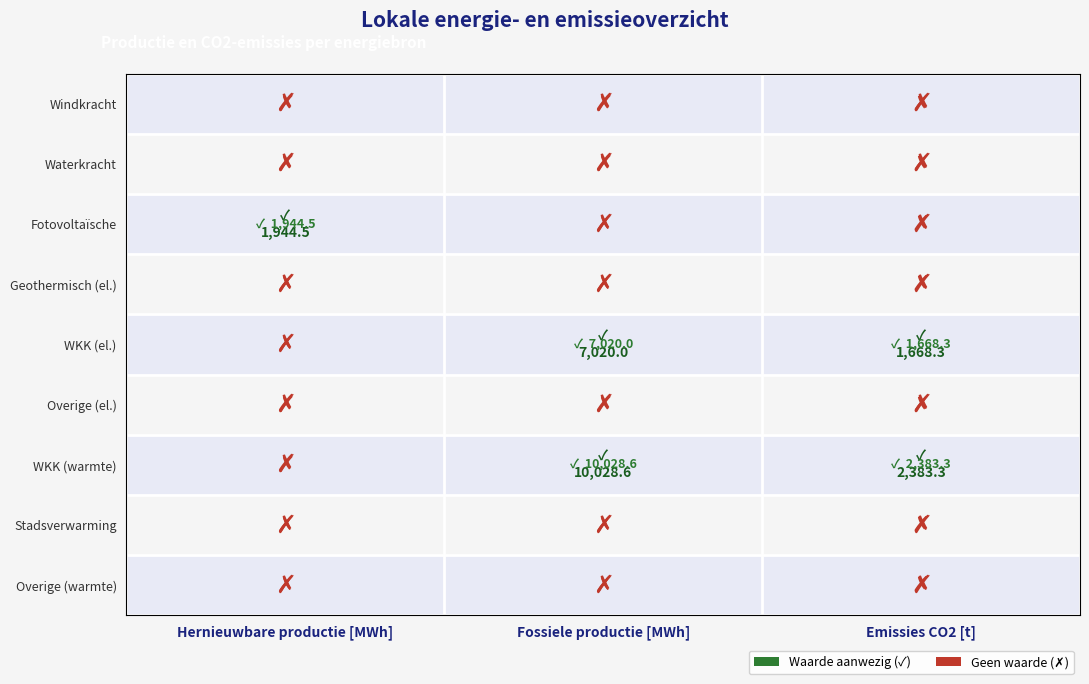

What is the greatest value displayed?

1.0